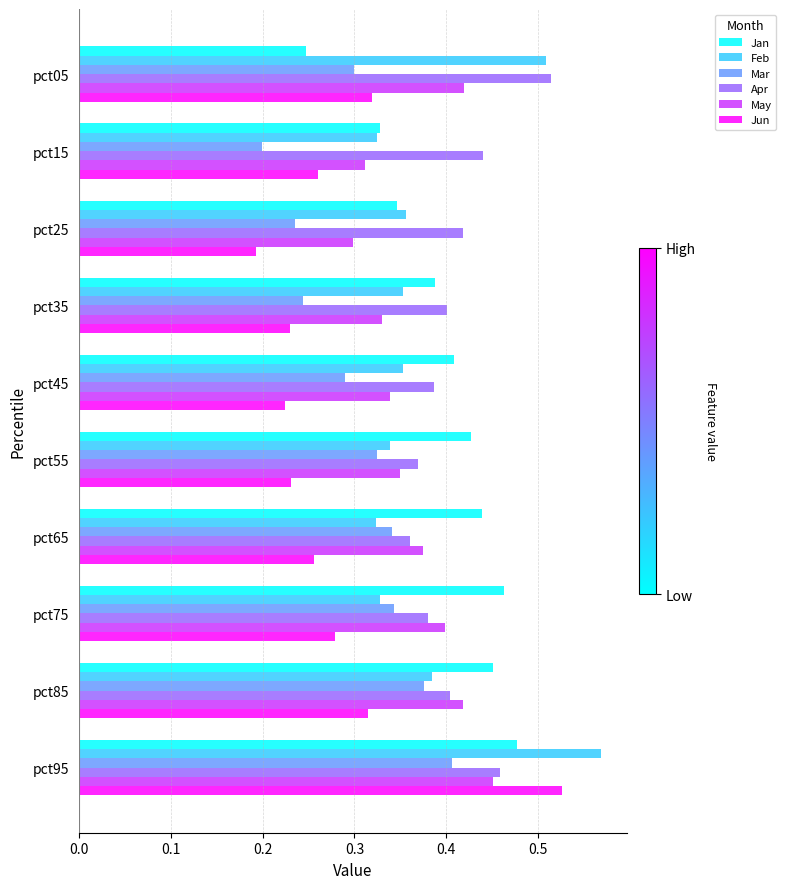

At which category is the sum across all series the highest?

pct95